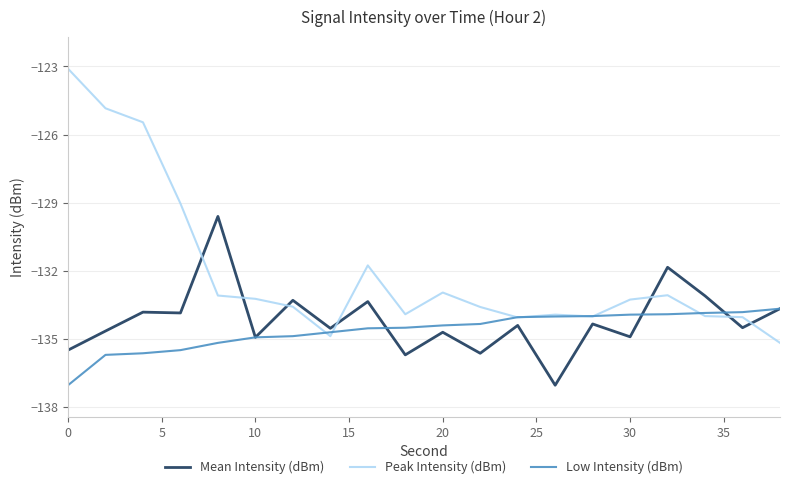

What is the smallest value displayed?

-137.0